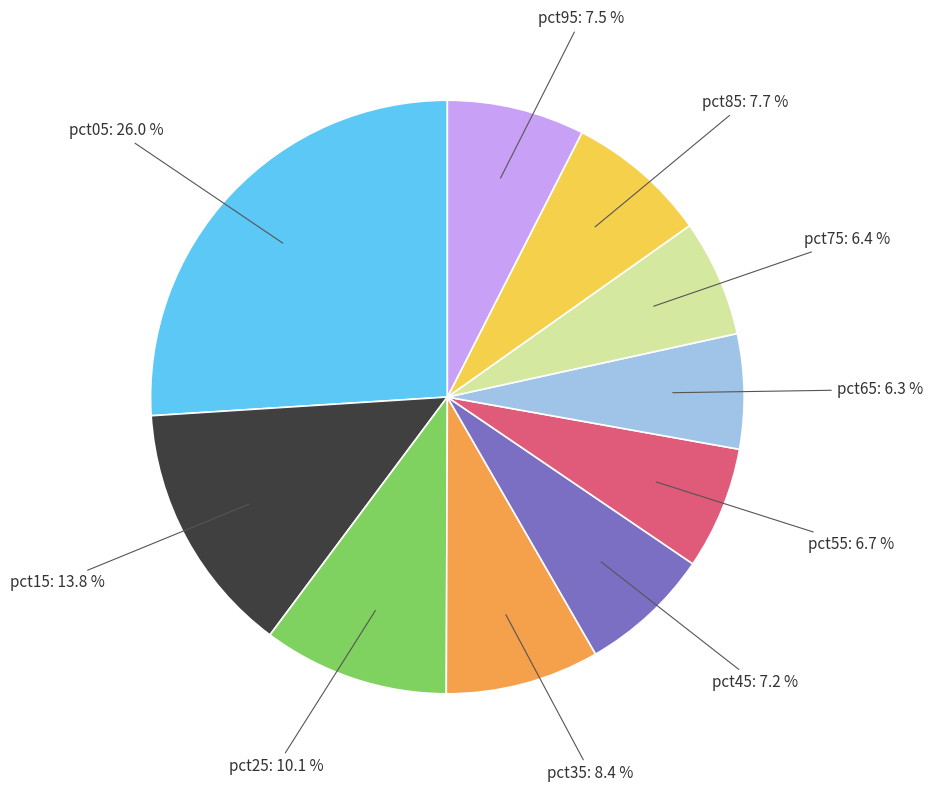

Is there any slice that represents more than half of the pie?

No